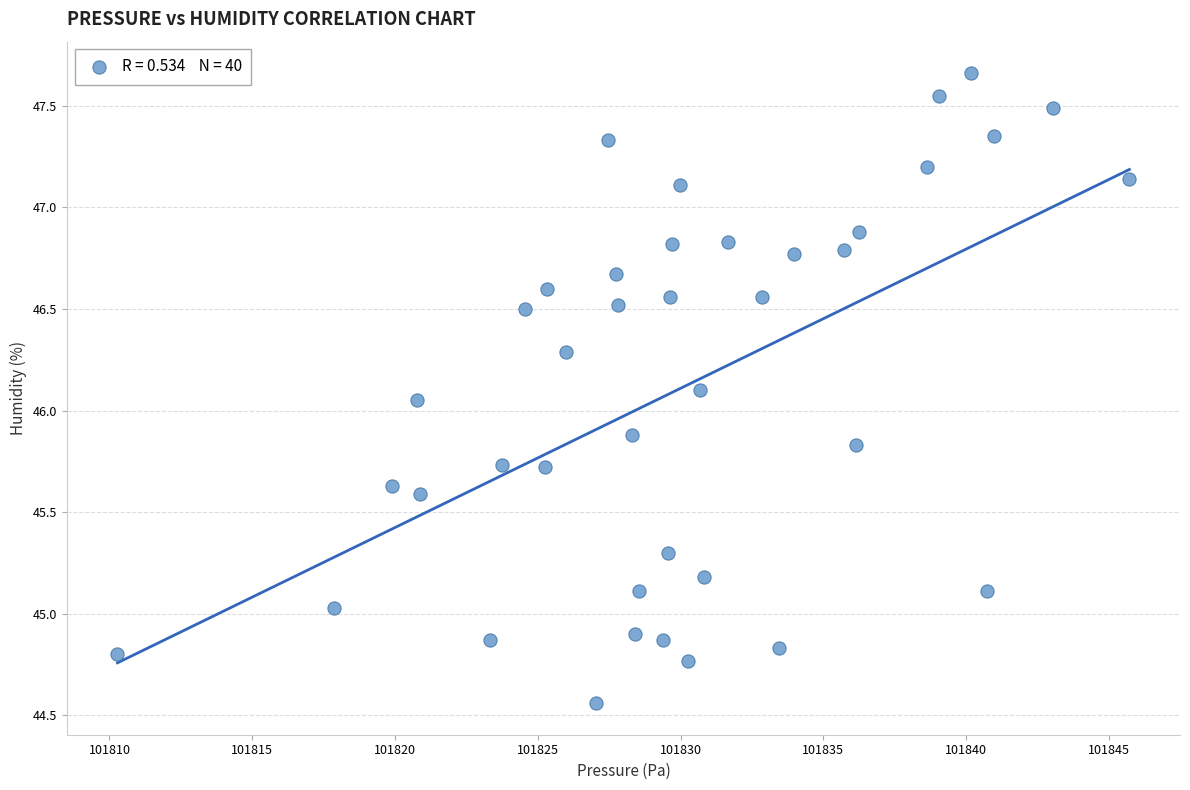

What is the range of X values (max minus min)?

35.4